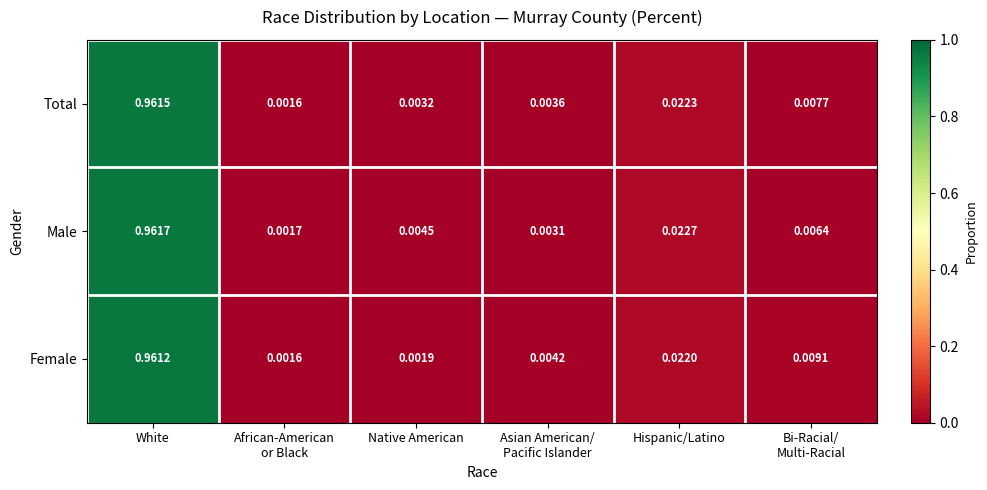

How many series are shown in this chart?

3